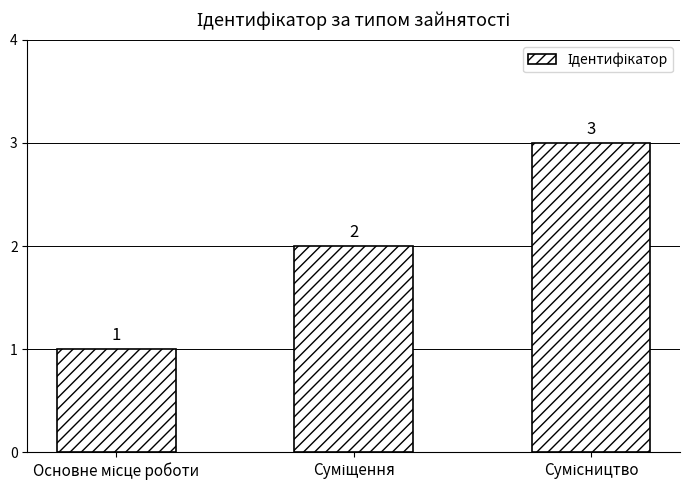

What is the value of the 1st bar from the left?

1